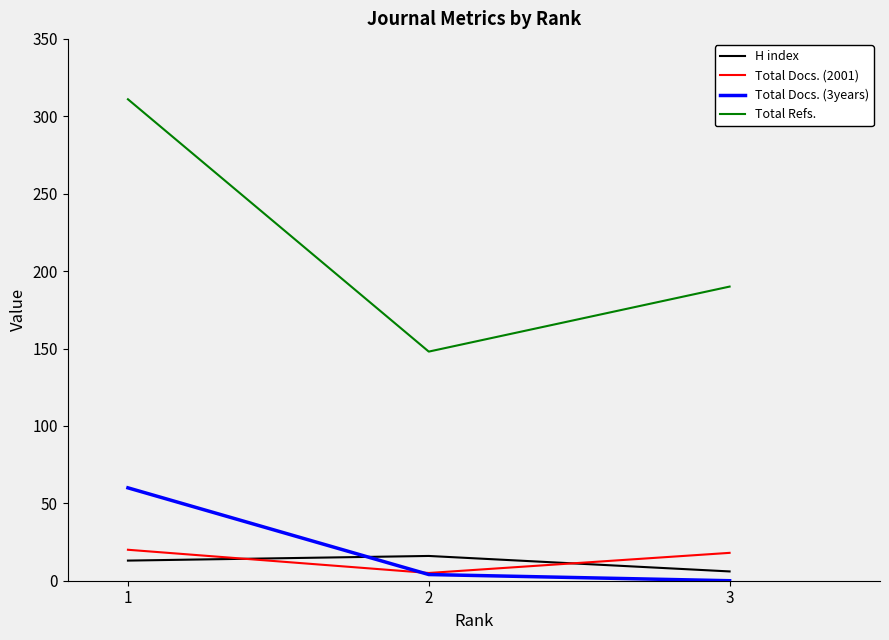

Rank the categories by Total Refs. value from lowest to highest.

2, 3, 1